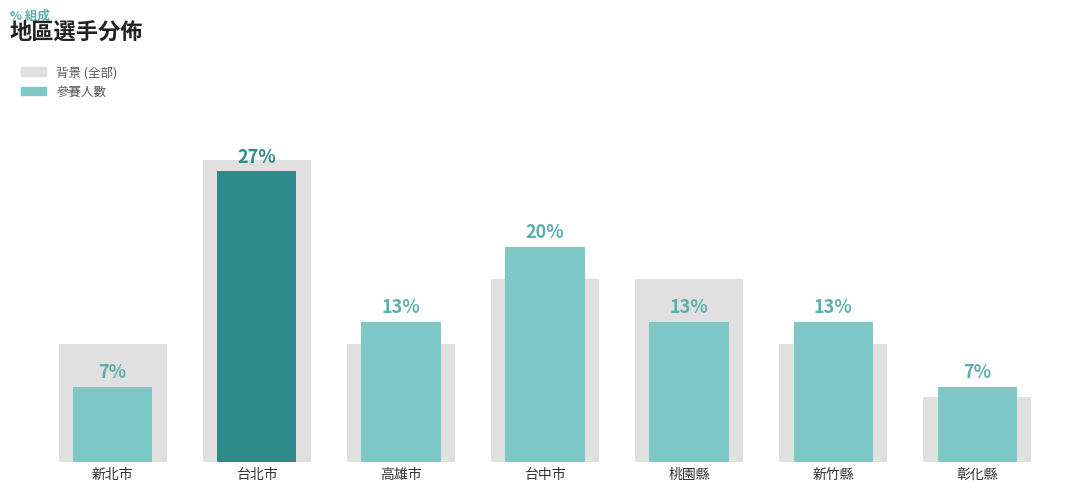

What is the smallest value displayed?

7